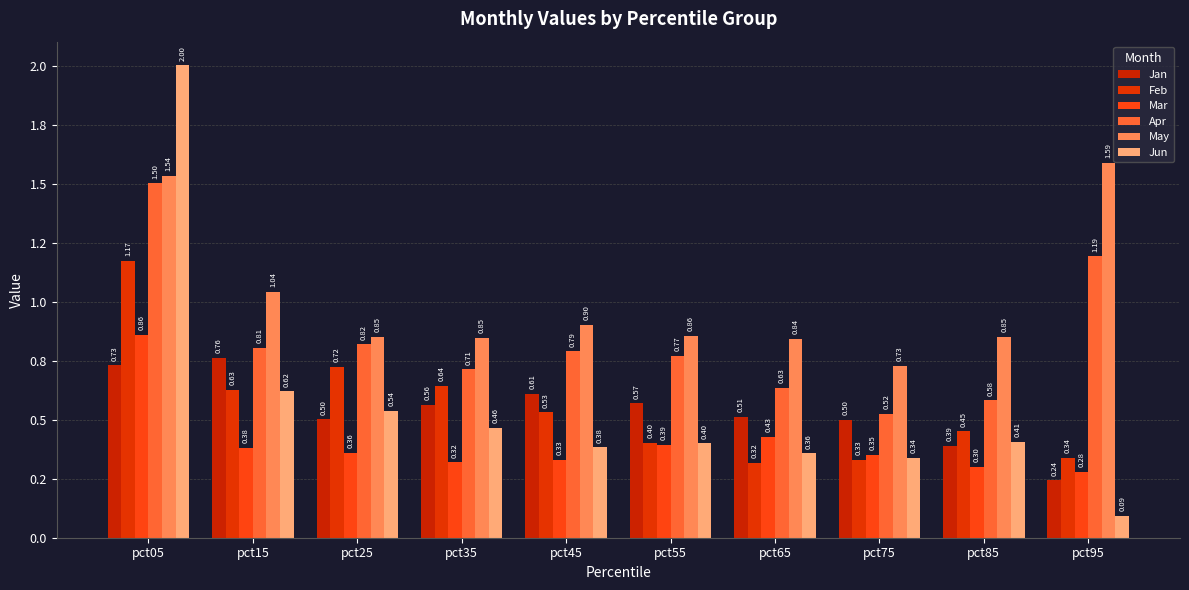

At how many categories does at least one series exceed 1?

3